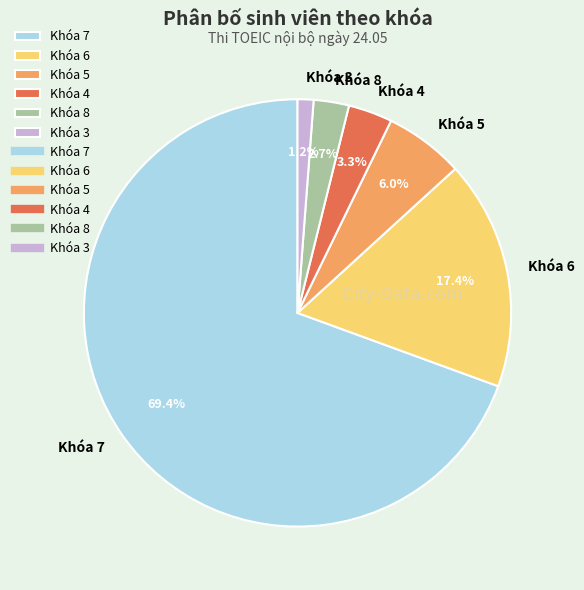

True or false: Khóa 8 accounts for 3% of the total.

True